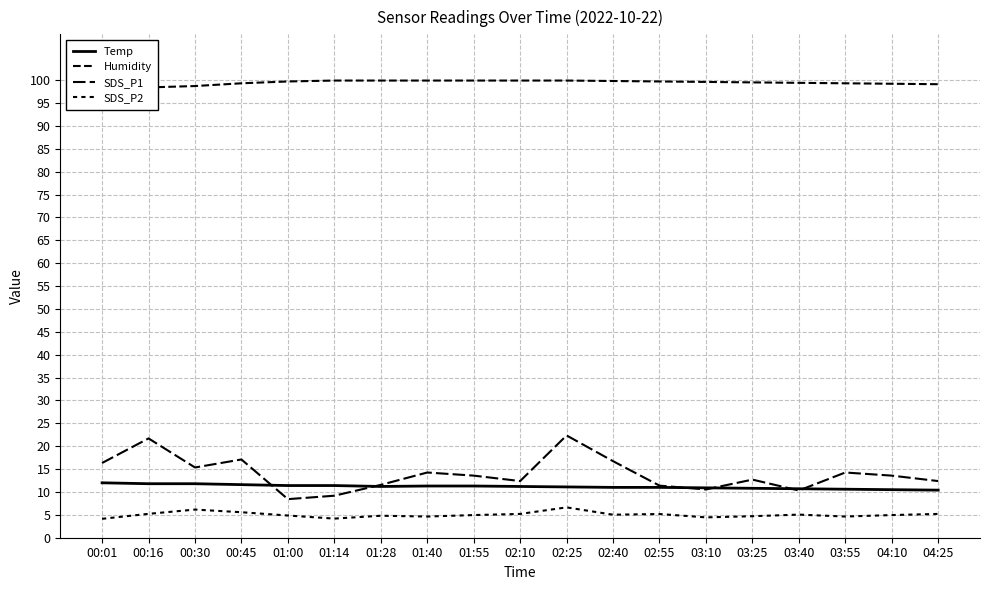

How many distinct data groups are displayed?

4